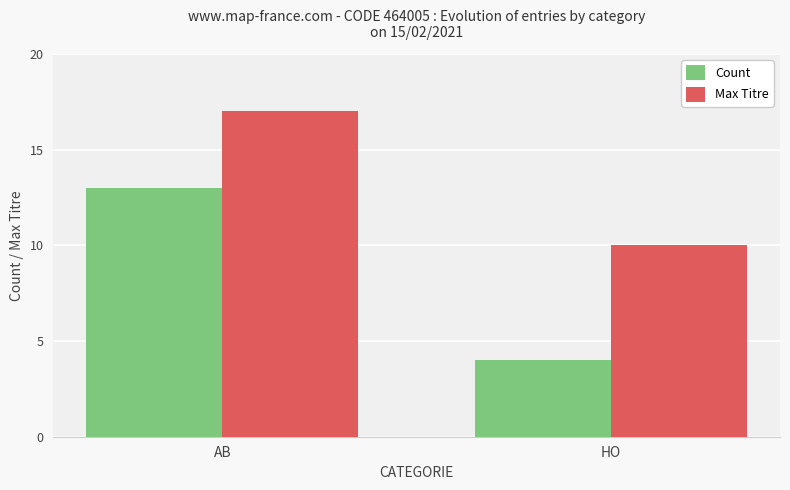

Between AB and HO, which series saw the biggest shift?

Count